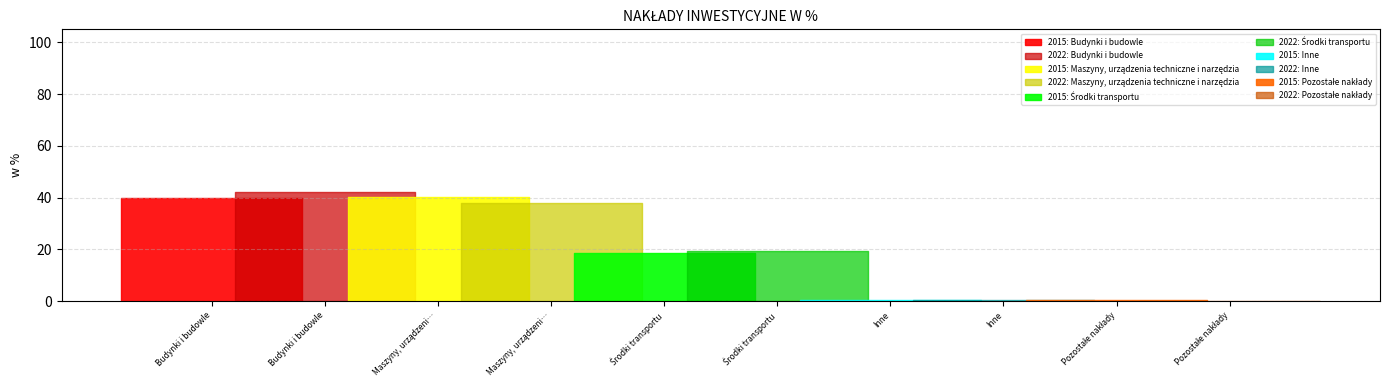

Where do 2022 and 2015 first cross each other?

Budynki i budowle and Maszyny, urządzenia techniczne i narzędzia